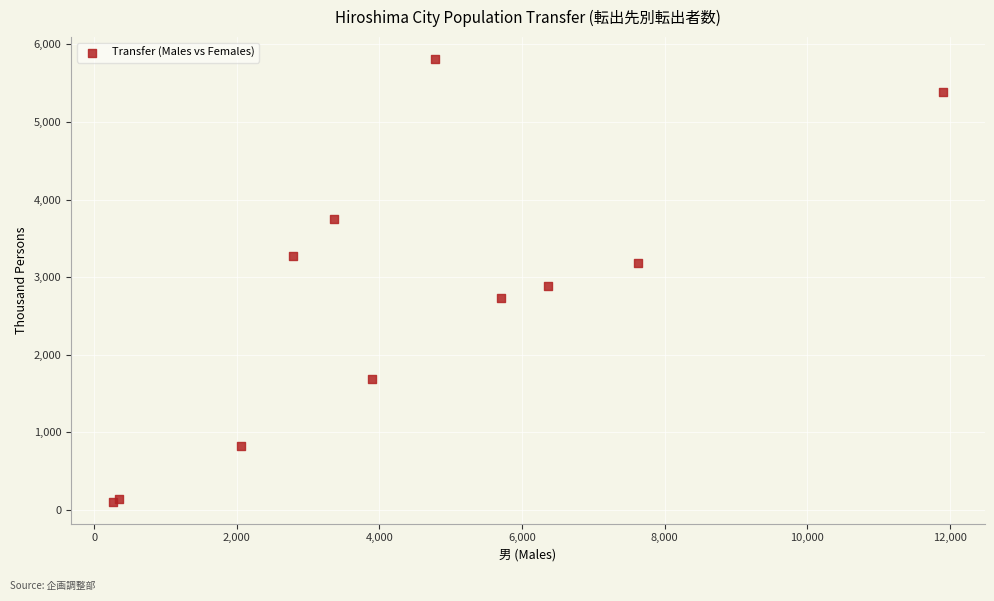

What Y value in the scatter plot is closest to 2958?

2880